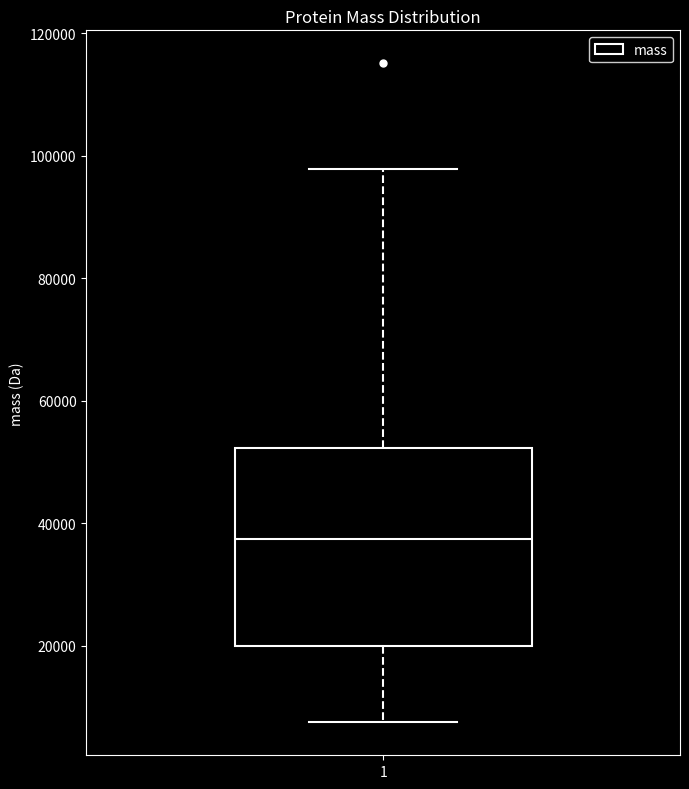

Read this box plot against the y-axis: the position of the median line, the range covered by the box, and the ends of both whiskers. The values are not printed on the chart, so give them approximately, as read against the axis.

median 38000, box 20000 to 52000, whiskers 8000 to 98000